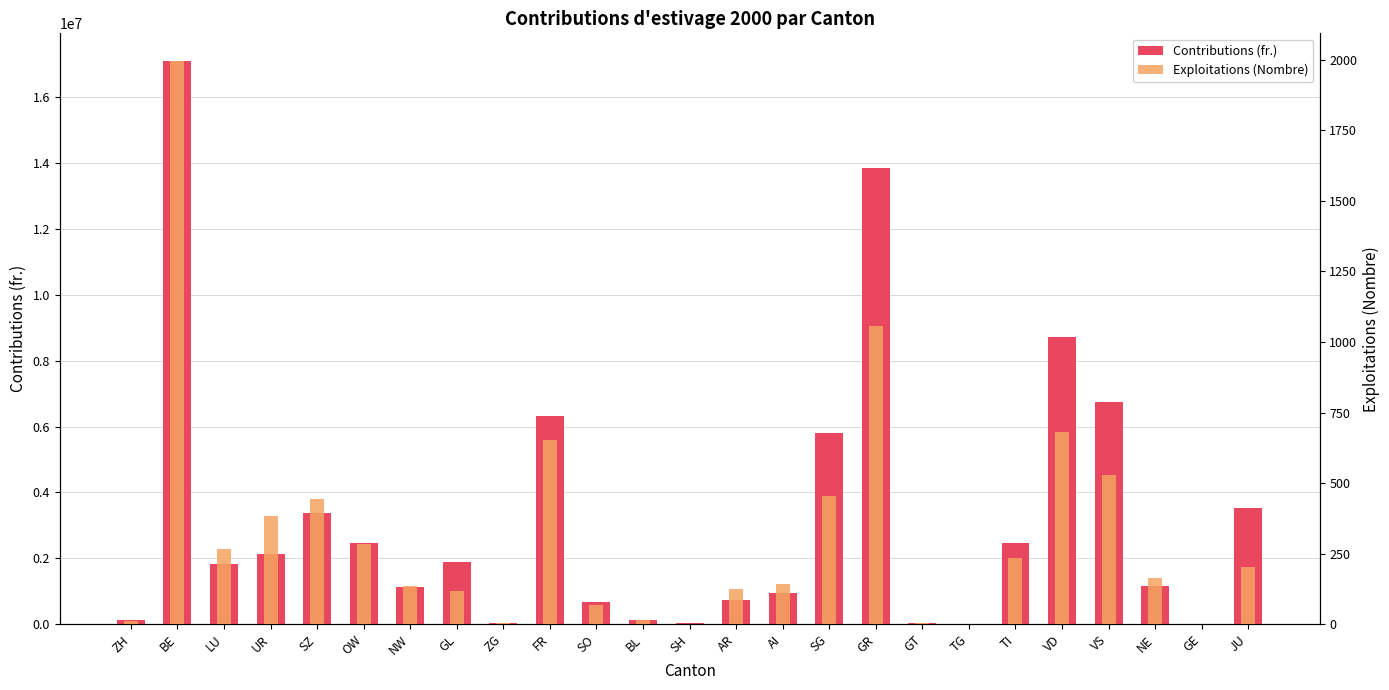

What is the smallest value displayed?

1